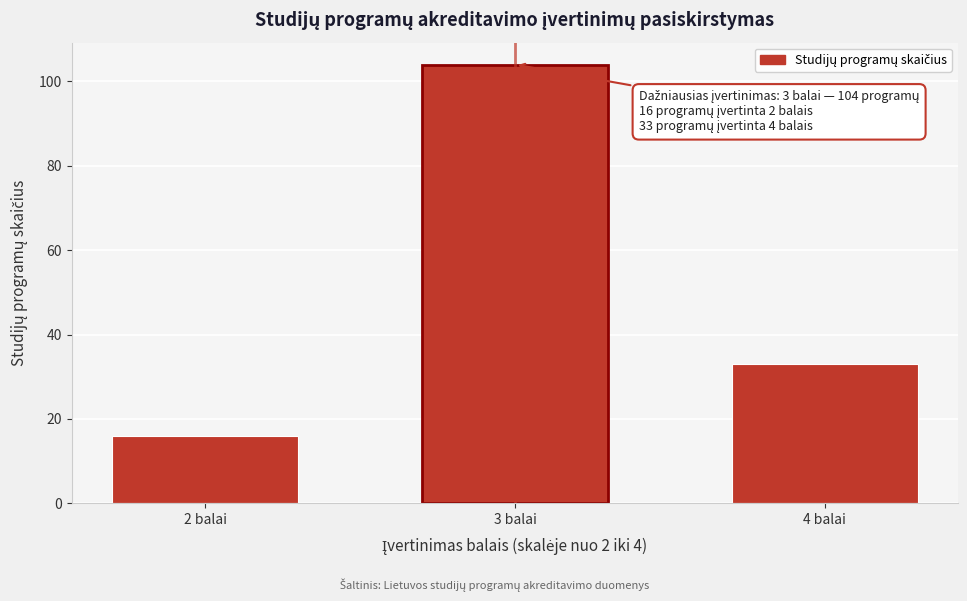

Reading left to right, extract all data points from this chart.

16	104	33